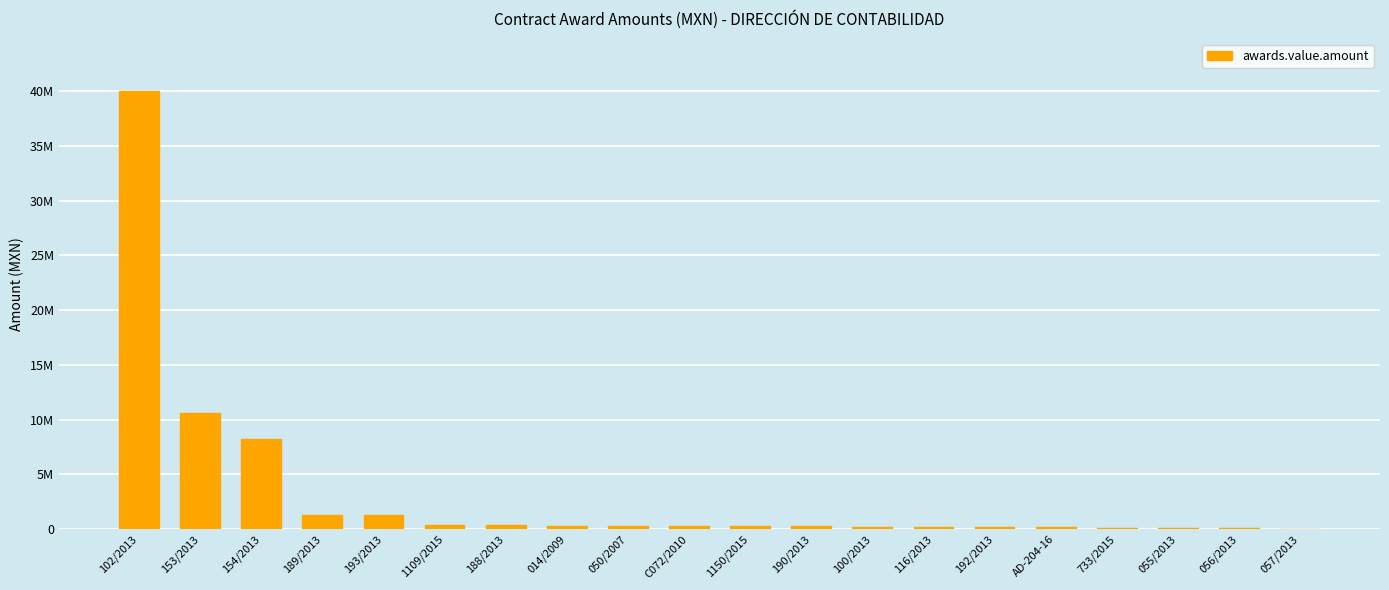

What is the ratio of the value at 733/2015 to the value at 189/2013?

0.1